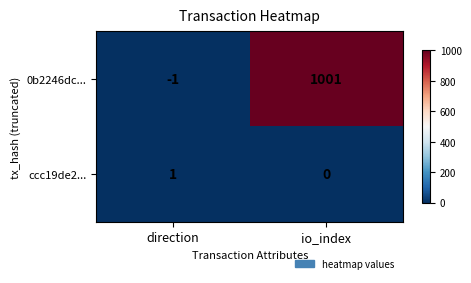

Which series has the widest spread of values?

0b2246dc...